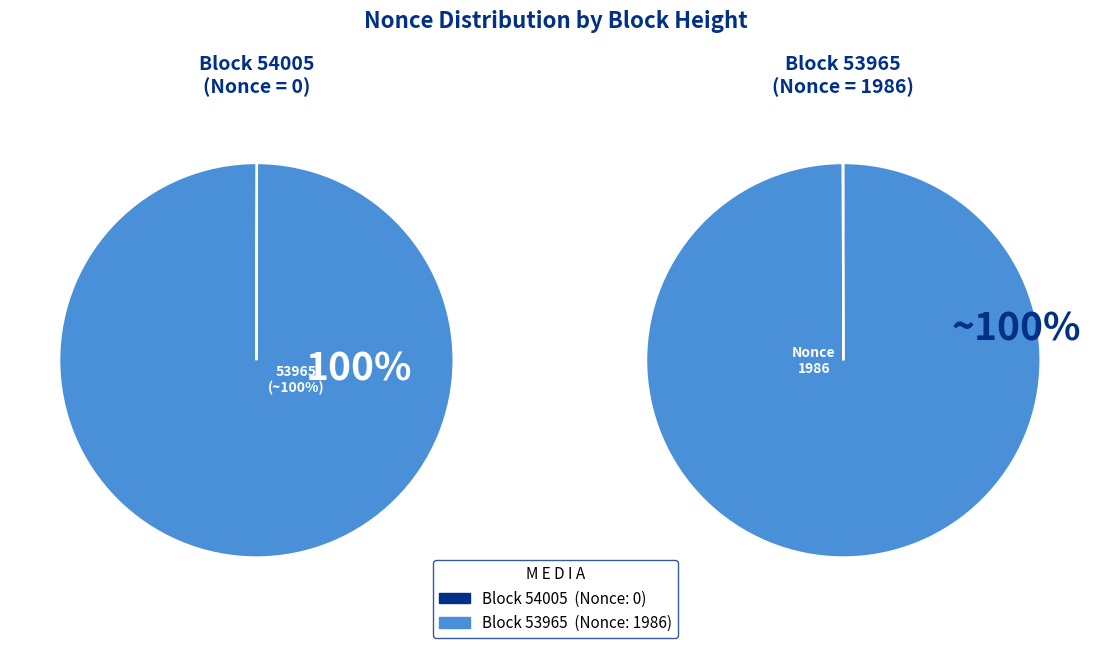

What is the change in value from 54005 to 53965?

+1986